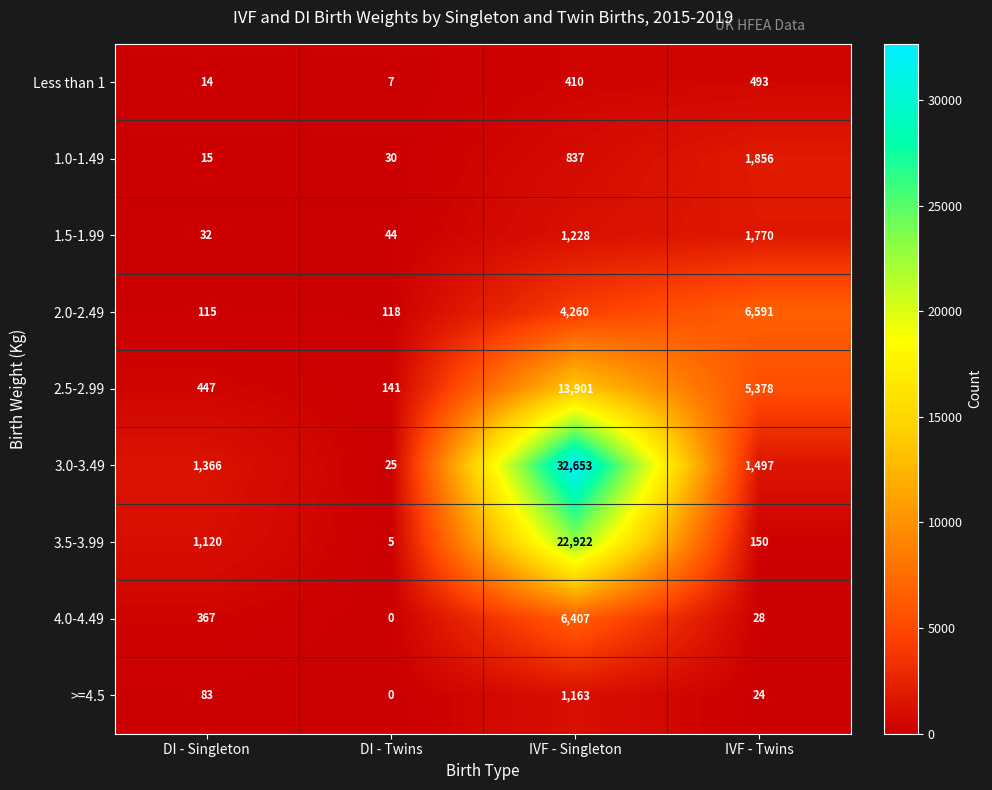

Is the value of 2.5-2.99 at DI - Twins greater than the value of 1.5-1.99 at DI - Singleton?

Yes